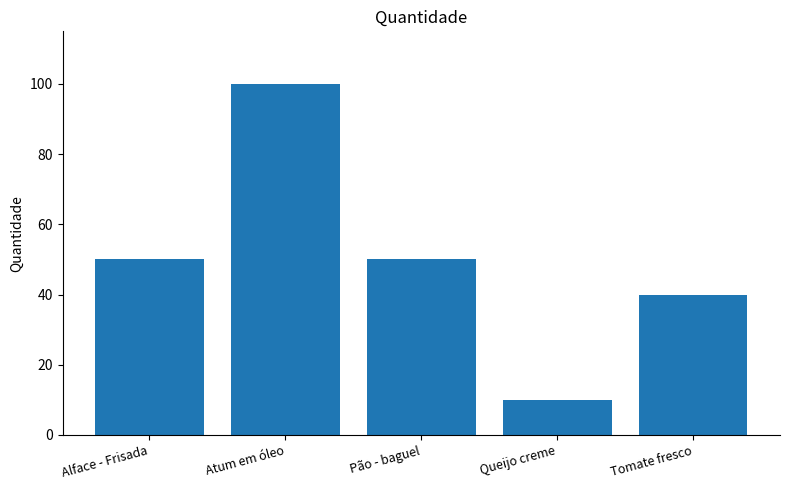

Read the value at Alface - Frisada.

50